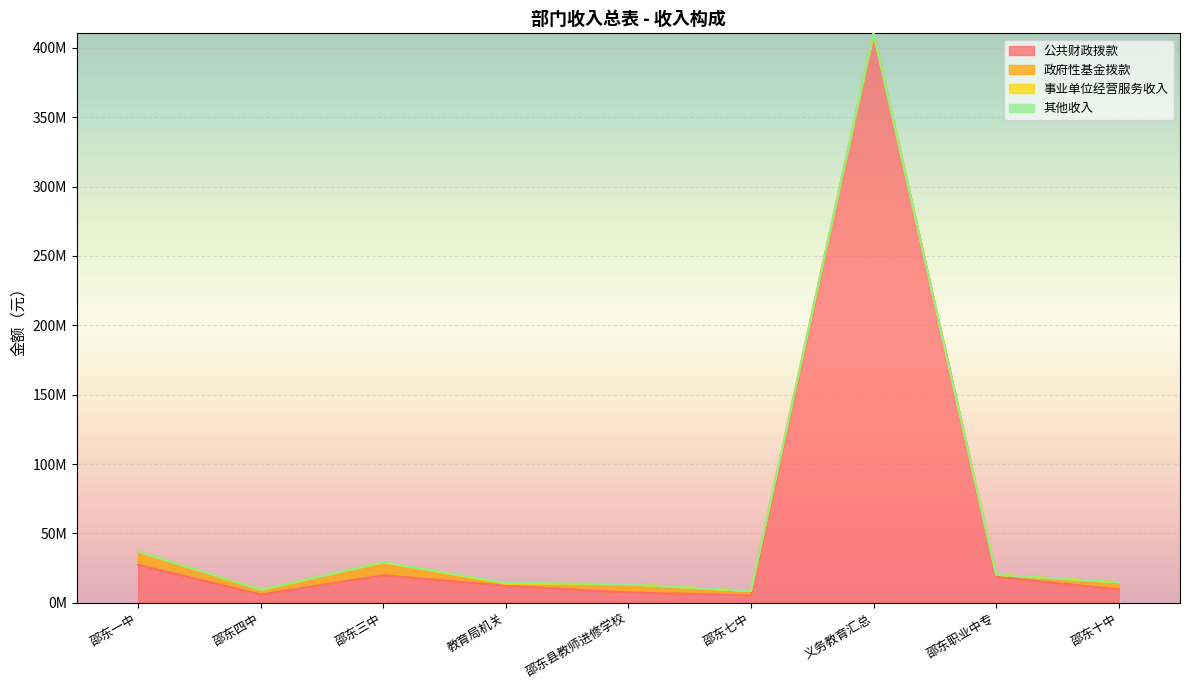

What are all the series names shown in the legend?

公共财政拨款, 政府性基金拨款, 事业单位经营服务收入, 其他收入